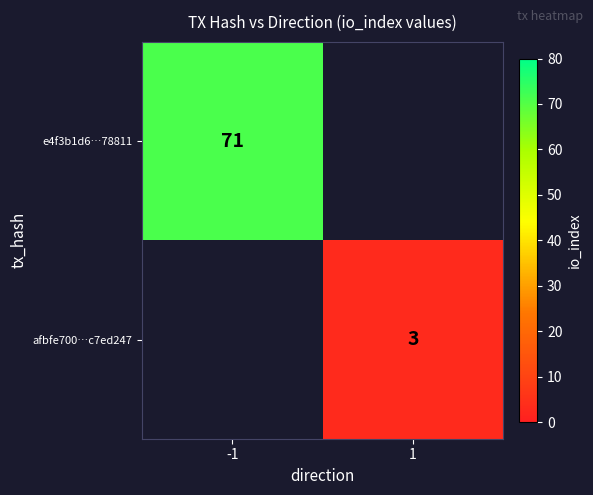

True or false: afbfe700…c7ed247 has a value of 1 at 1.

False